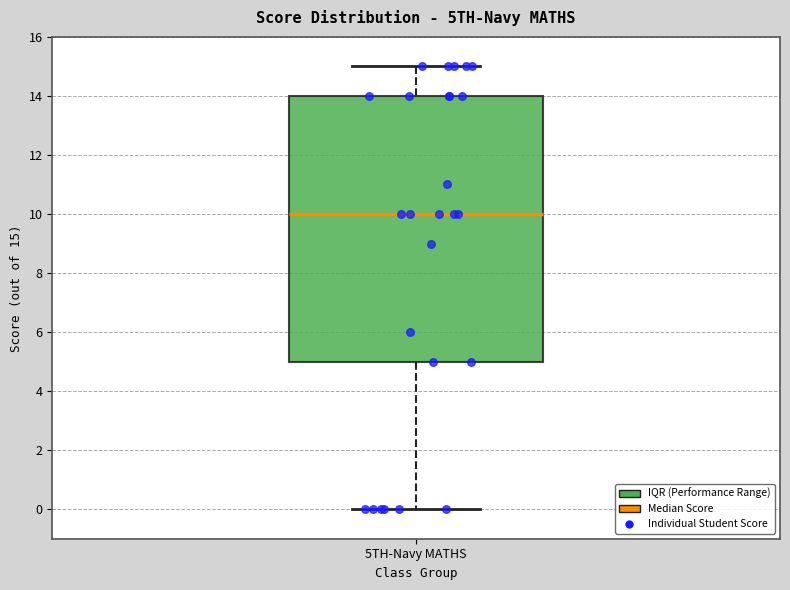

Read this box plot against the y-axis: the position of the median line, the range covered by the box, and the ends of both whiskers. The values are not printed on the chart, so give them approximately, as read against the axis.

median 10, box 5 to 14, whiskers 0 to 15